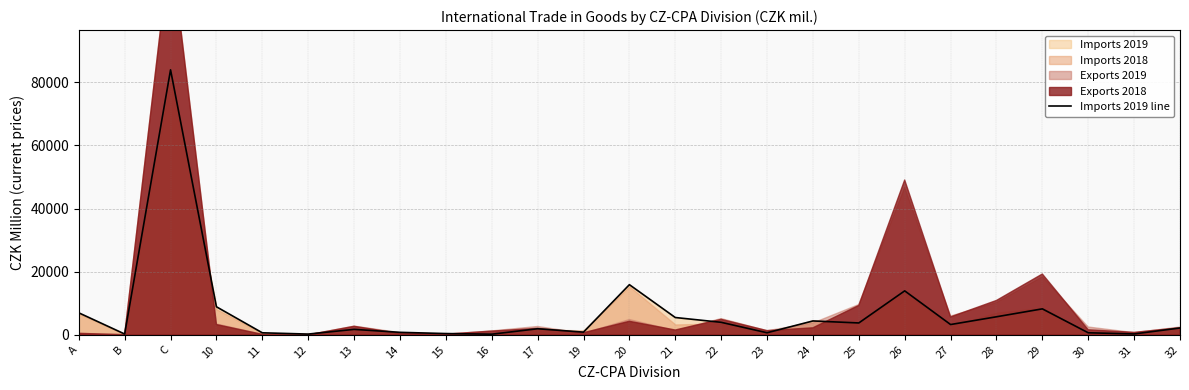

What is the smallest value displayed?

199